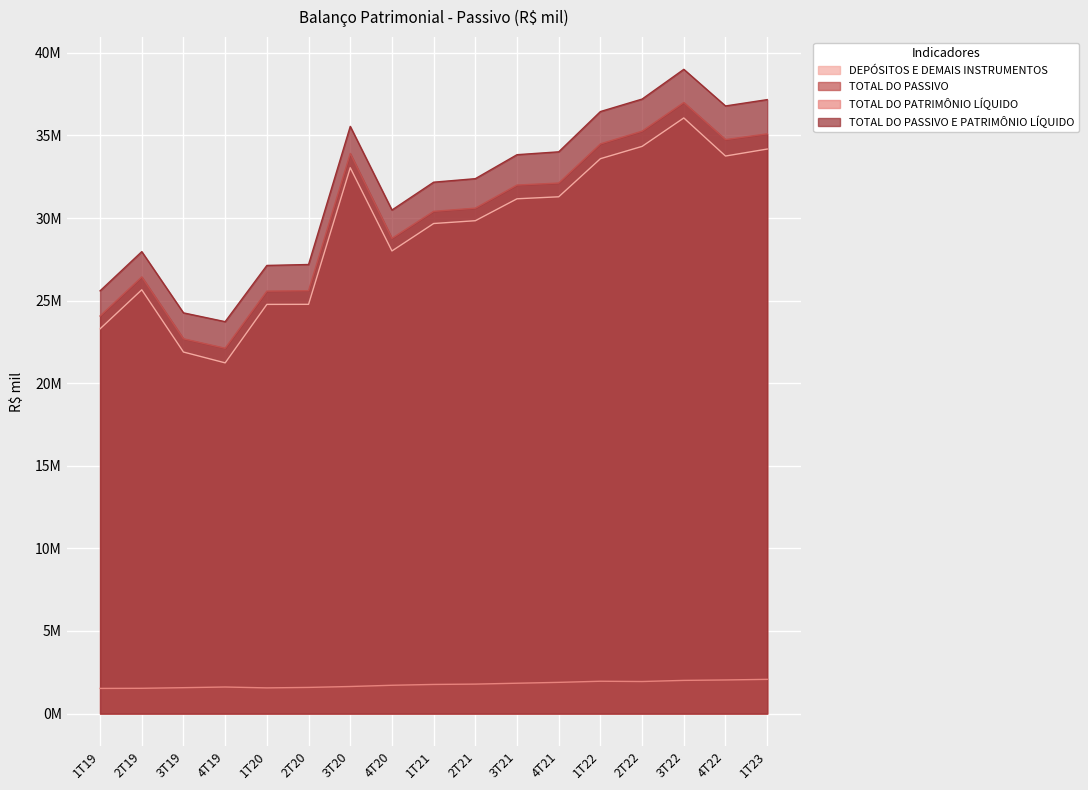

True or false: TOTAL DO PASSIVO E PATRIMÔNIO LÍQUIDO and TOTAL DO PASSIVO cross at least once.

False